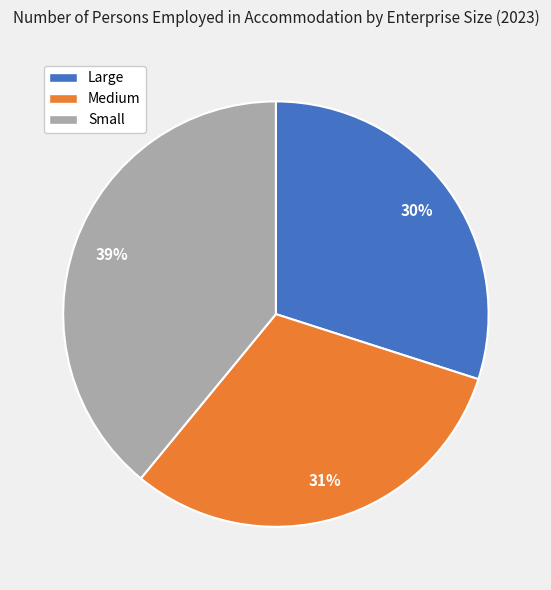

How many slices are in this pie chart?

3